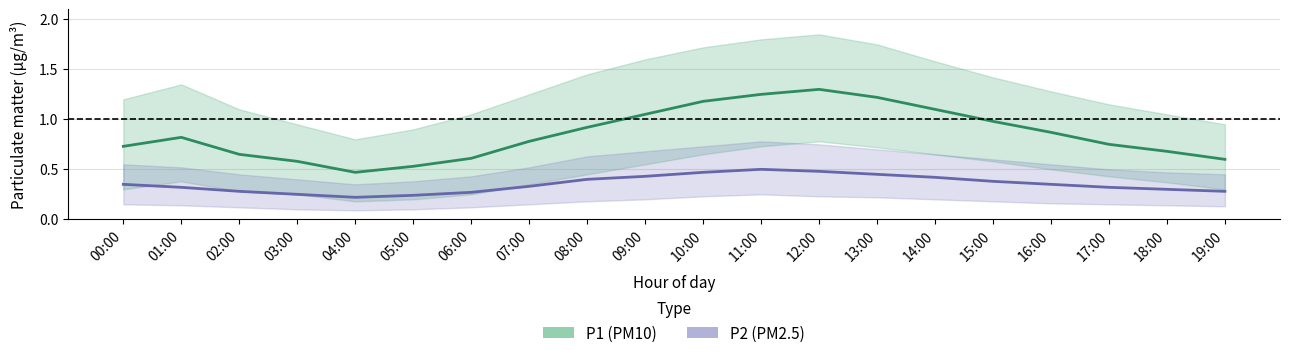

What position from the left is 16:00?

17